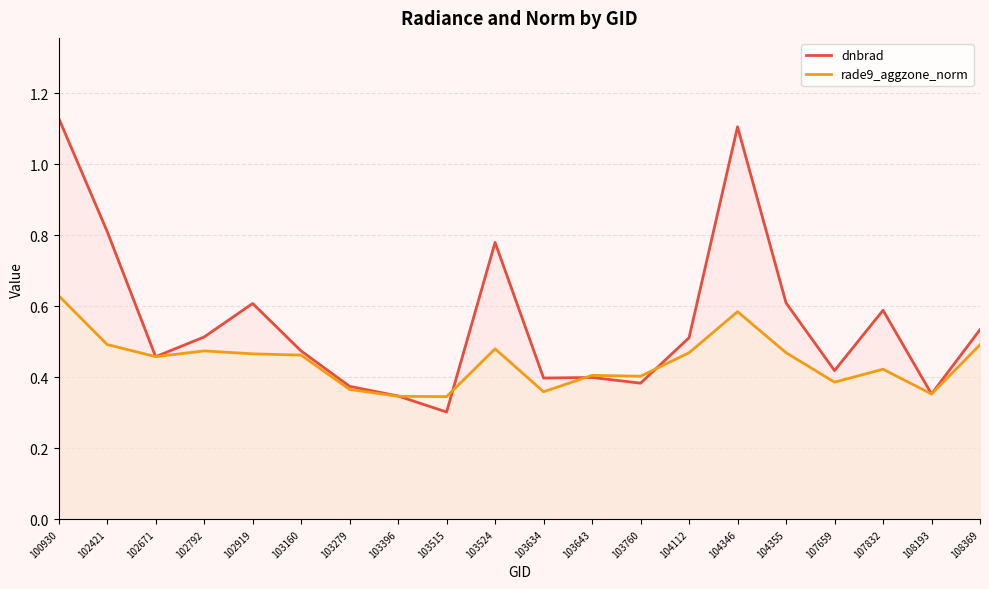

What value does the dnbrad series have at 104346?

1.1